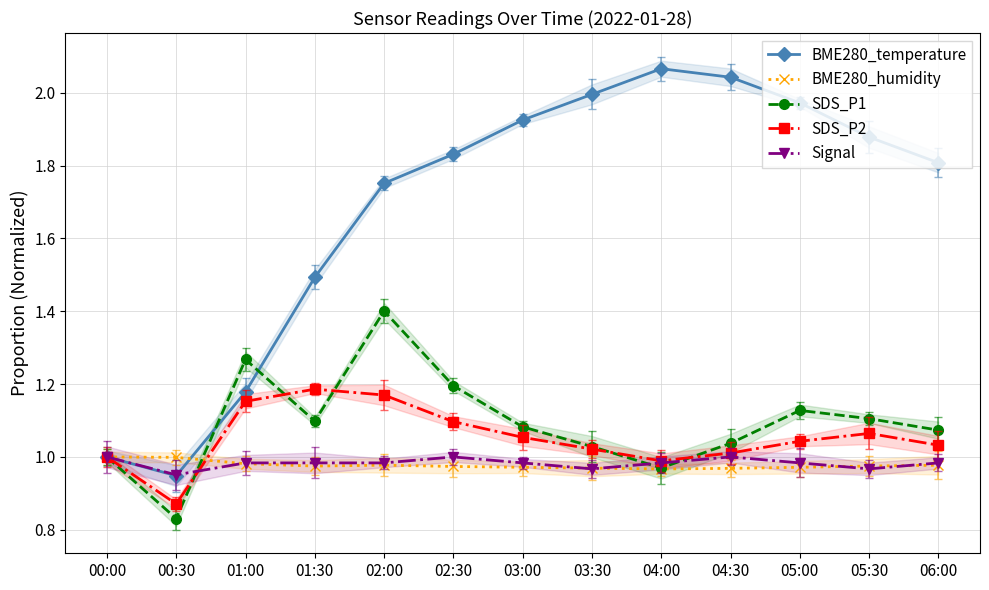

Does the chart display data point markers on the line(s)?

Yes